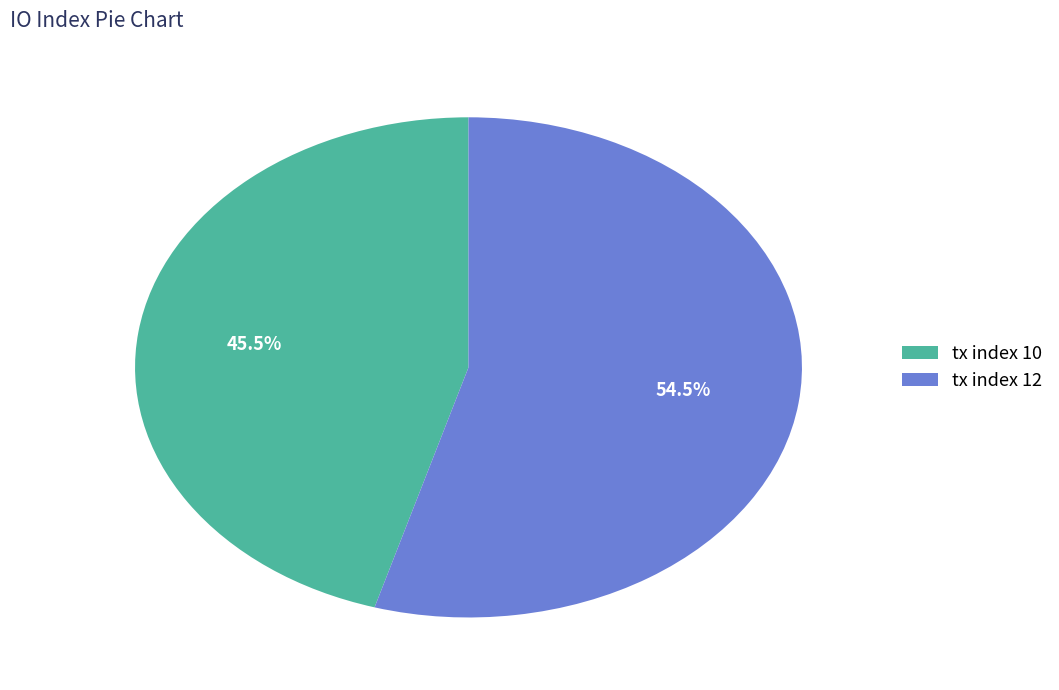

Approximately how many times larger is the value at tx index 12 compared to tx index 10?

1.2